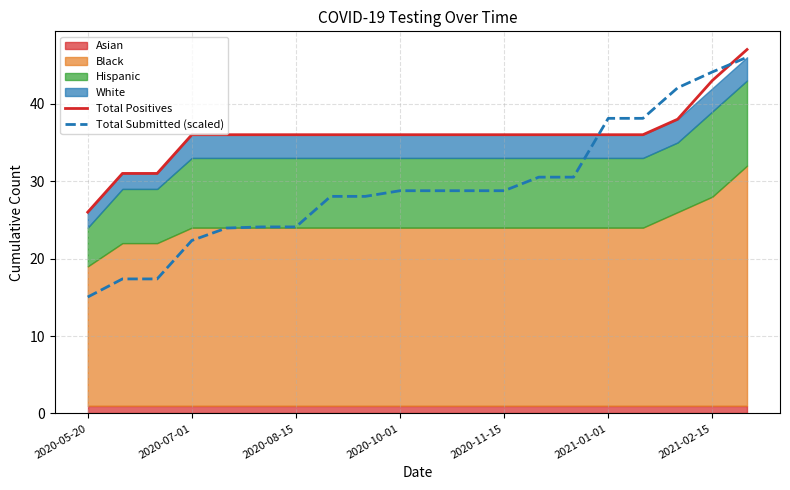

What is the sum of all Total Positives values?

720.0